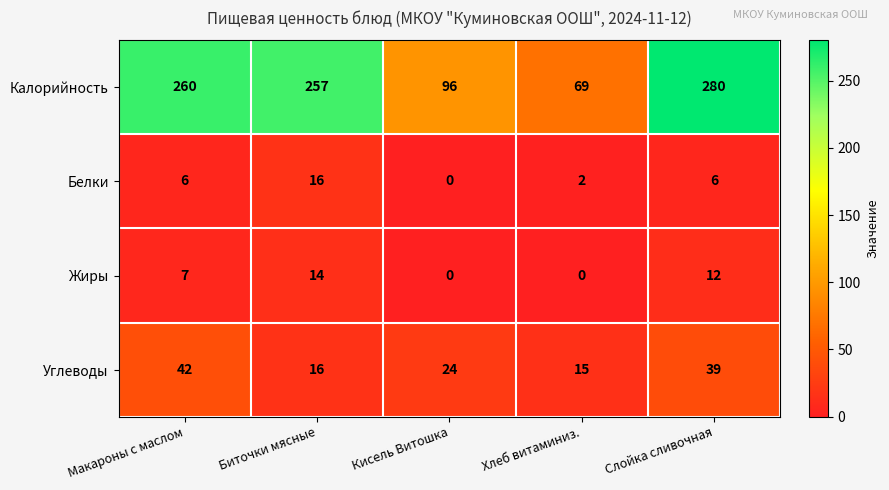

The value of Белки at Хлеб витаминиз. is 1. True or false?

False